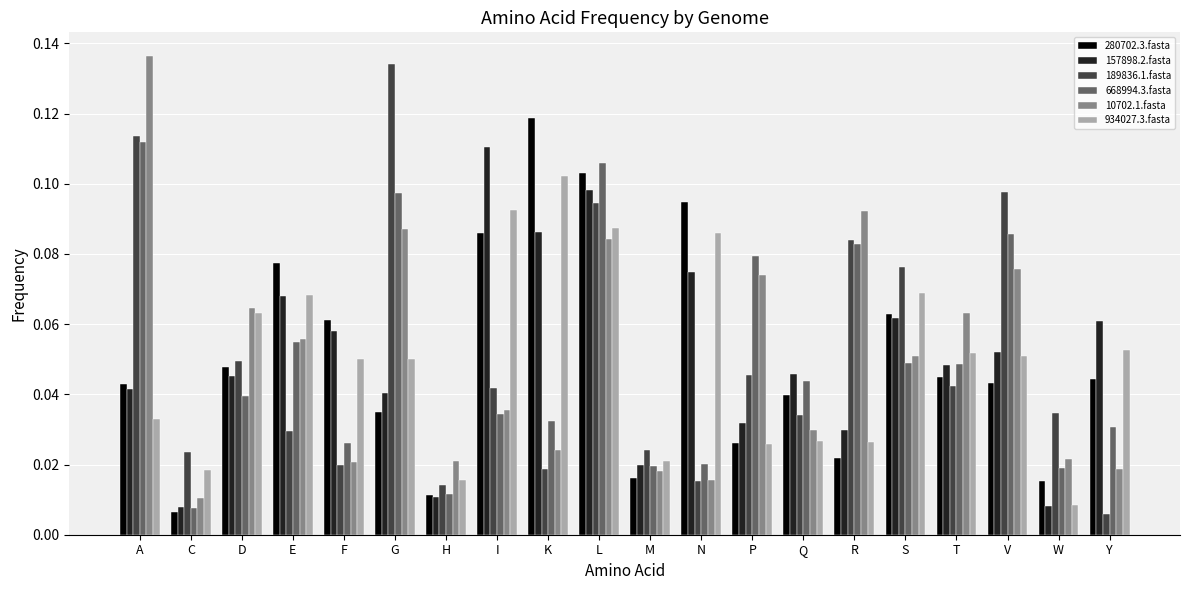

What is the label of the 14th bar from the left?

Q